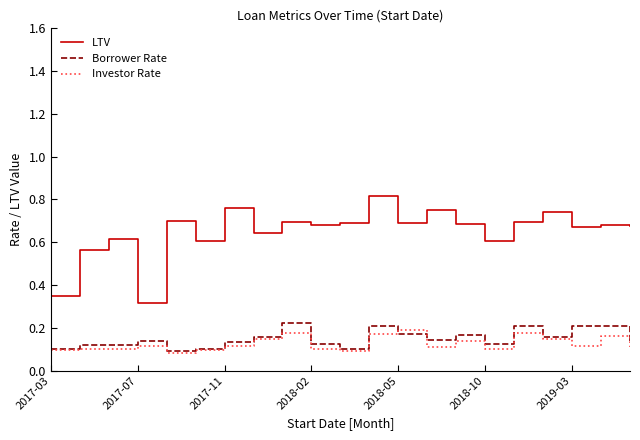

How many lines are shown in the chart?

3